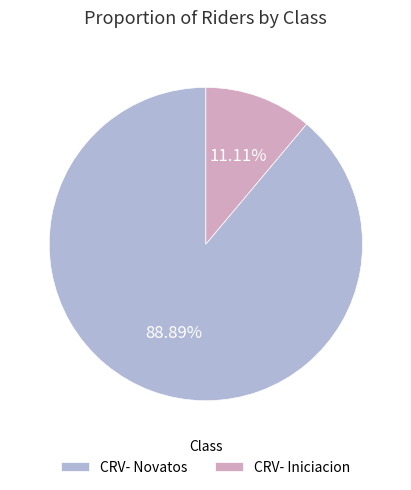

True or false: CRV- Iniciacion accounts for 11% of the total.

True